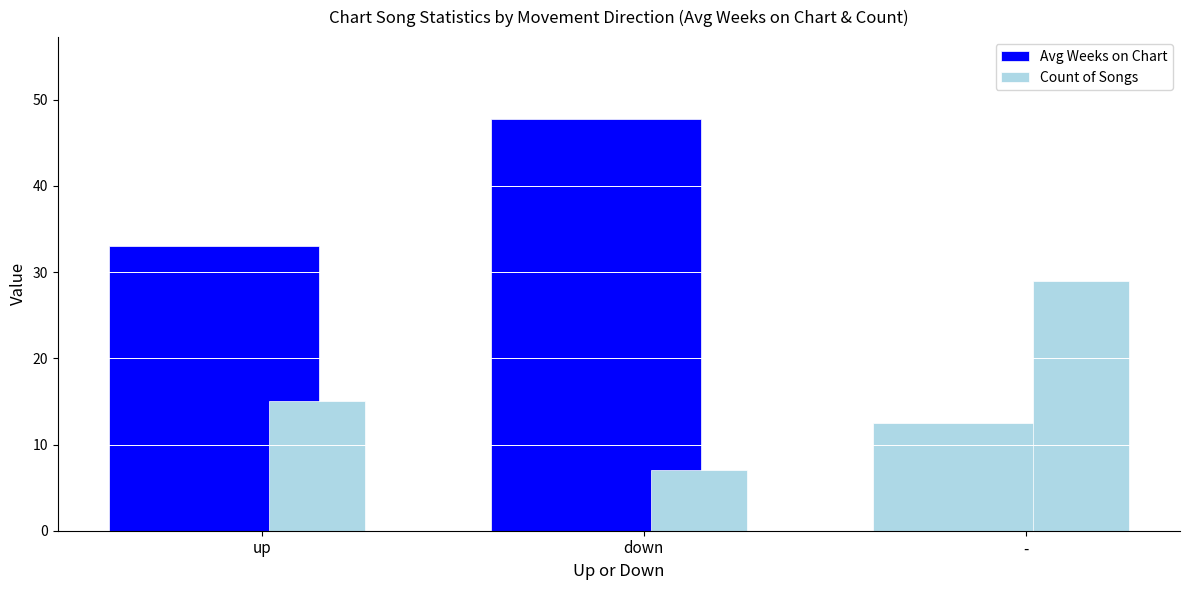

Reading left to right, extract all data points from this chart.

Avg Weeks on Chart: 33.0	47.7	12.6
Count of Songs: 15.0	7.0	29.0